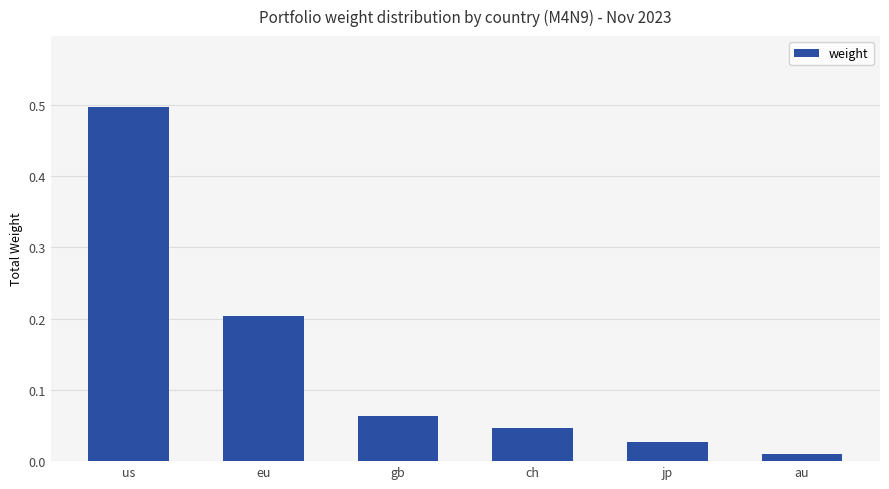

Rank the categories by value from lowest to highest.

au, jp, ch, gb, eu, us